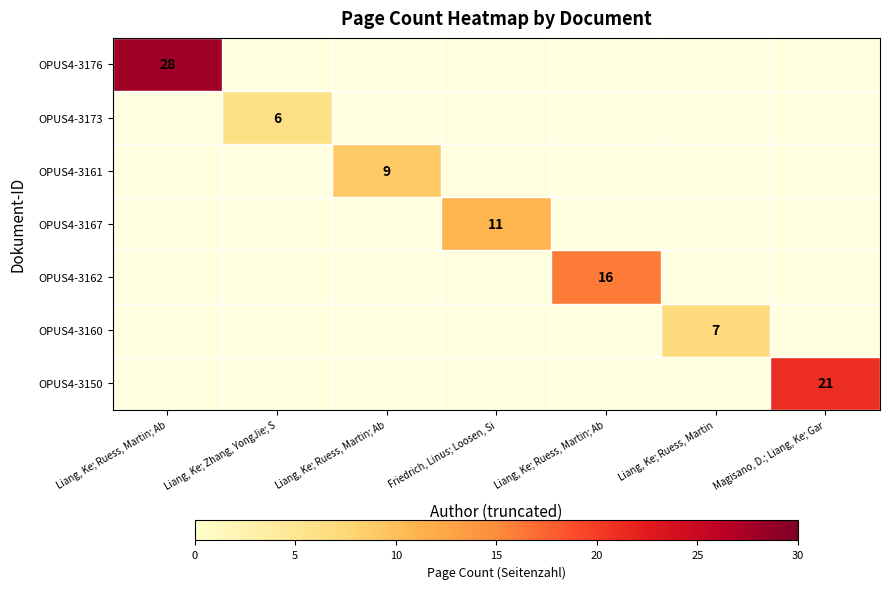

Is it true that OPUS4-3162 equals 22.6 at Liang, Ke; Ruess, Martin; Ab?

False